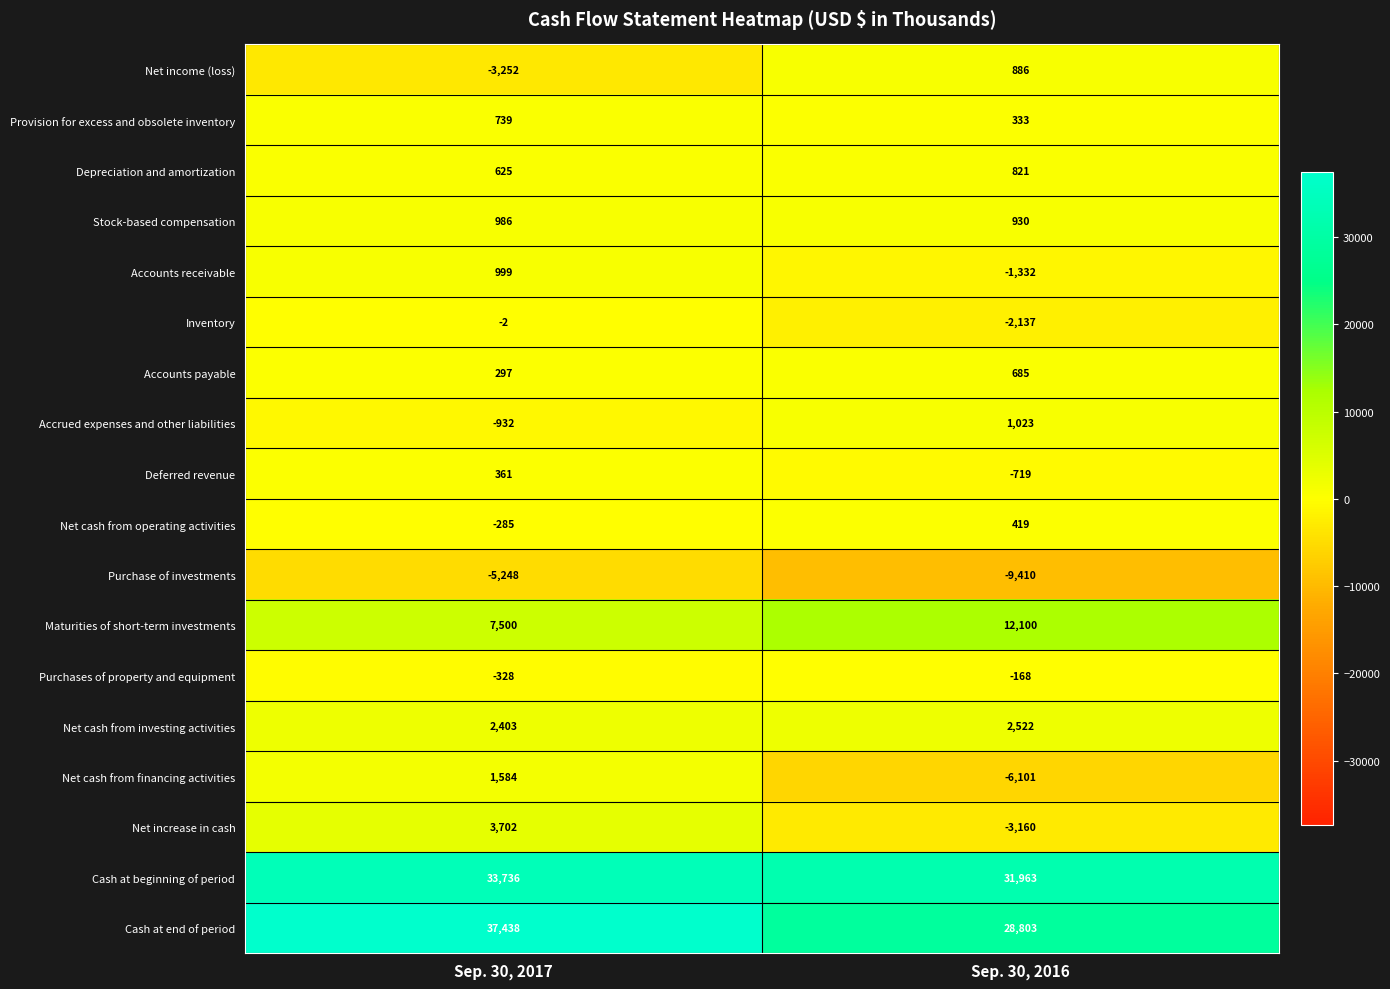

Which series has the largest range (max minus min)?

Cash at end of period